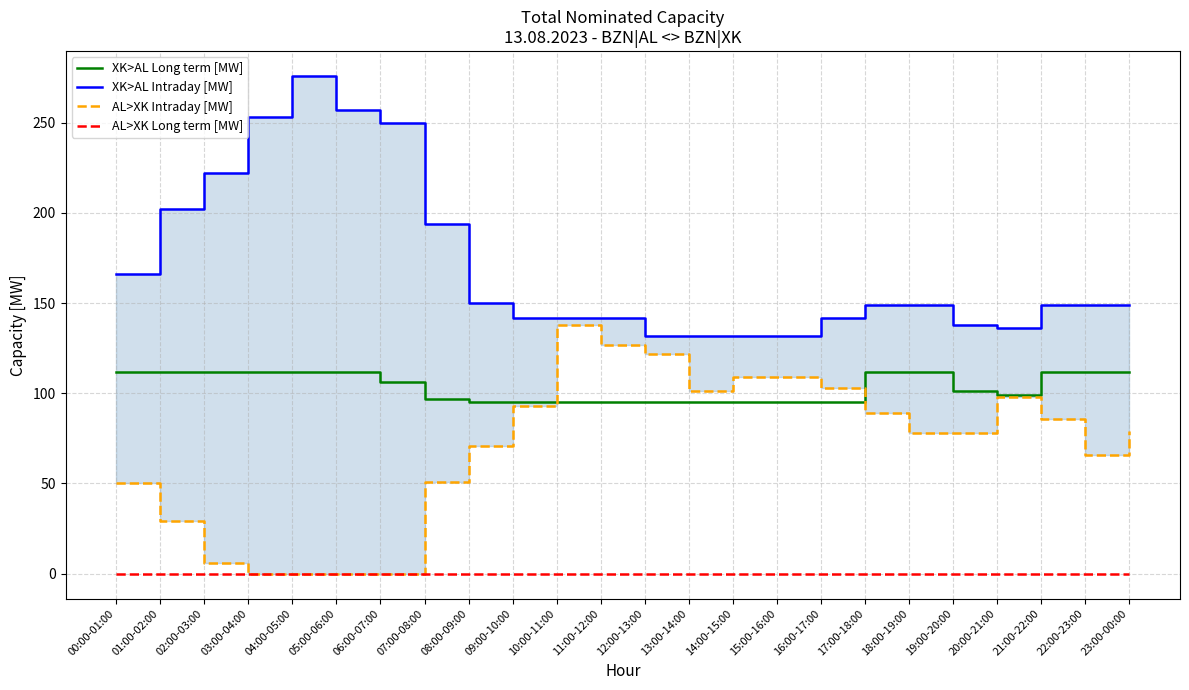

Which series changed the most between 20:00-21:00 and 23:00-00:00?

AL>XK Intraday [MW]